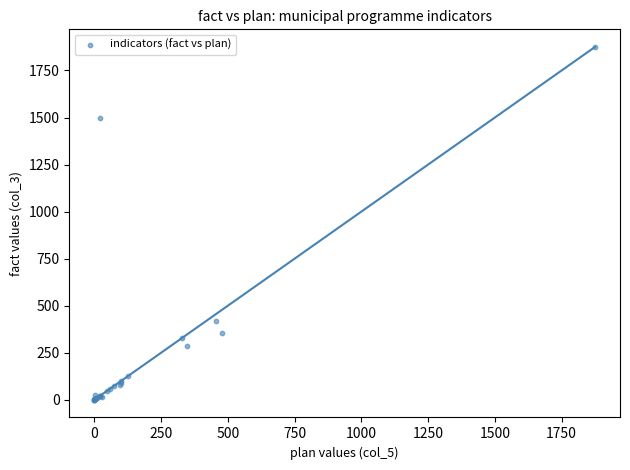

What Y value in the scatter plot is closest to 938?

420